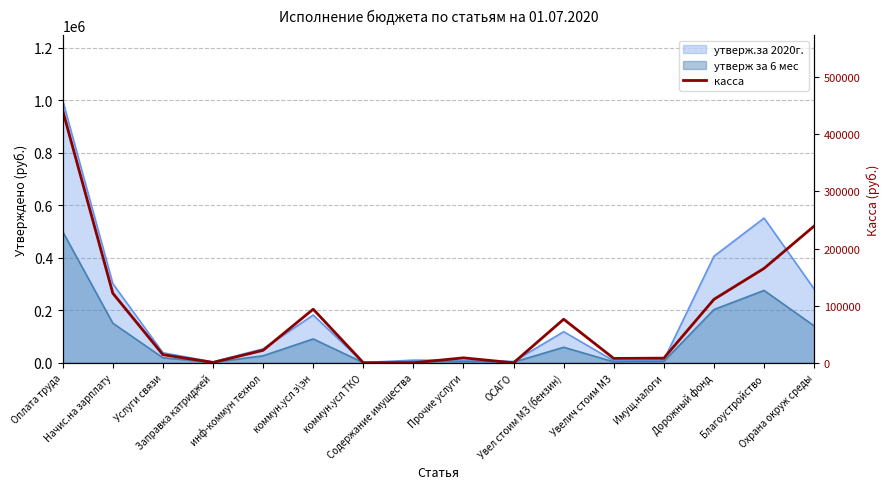

What position from the left is Прочие услуги?

9